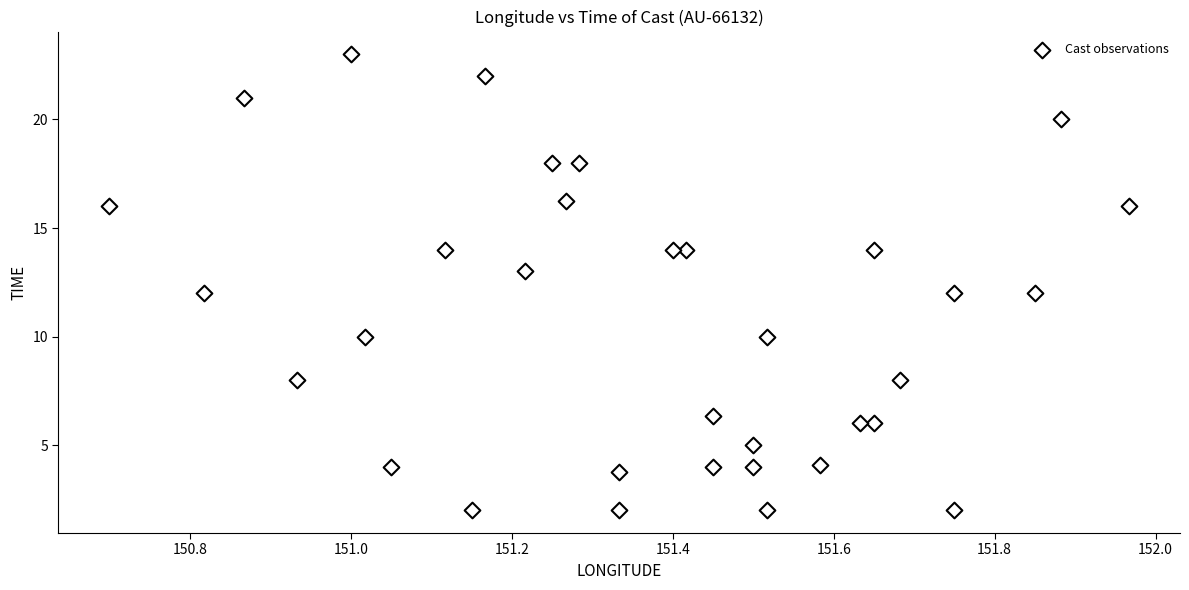

What is the range of X values (max minus min)?

1.3